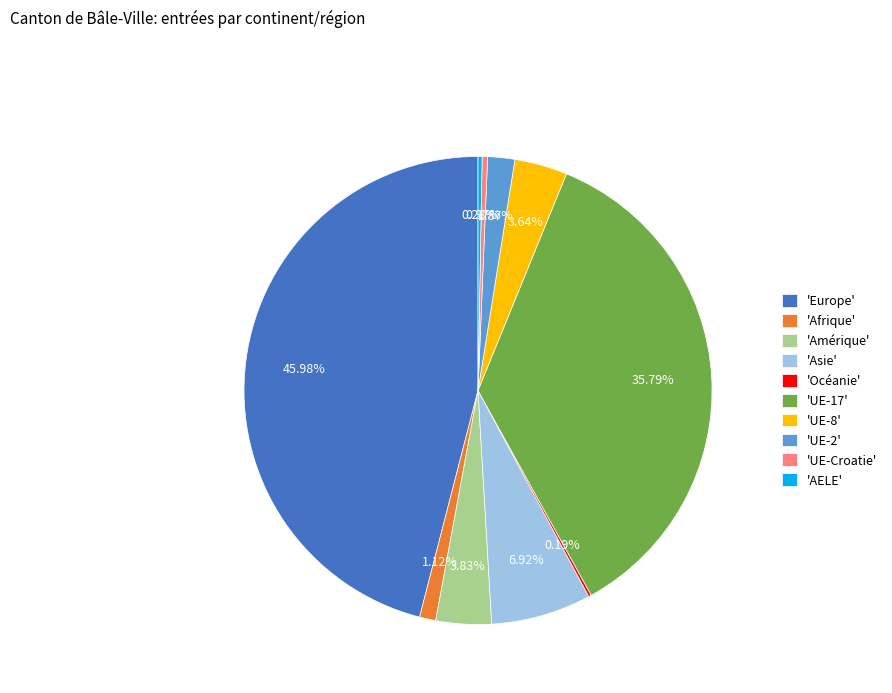

Which has a higher value, 'UE-2' or 'AELE'?

'UE-2'